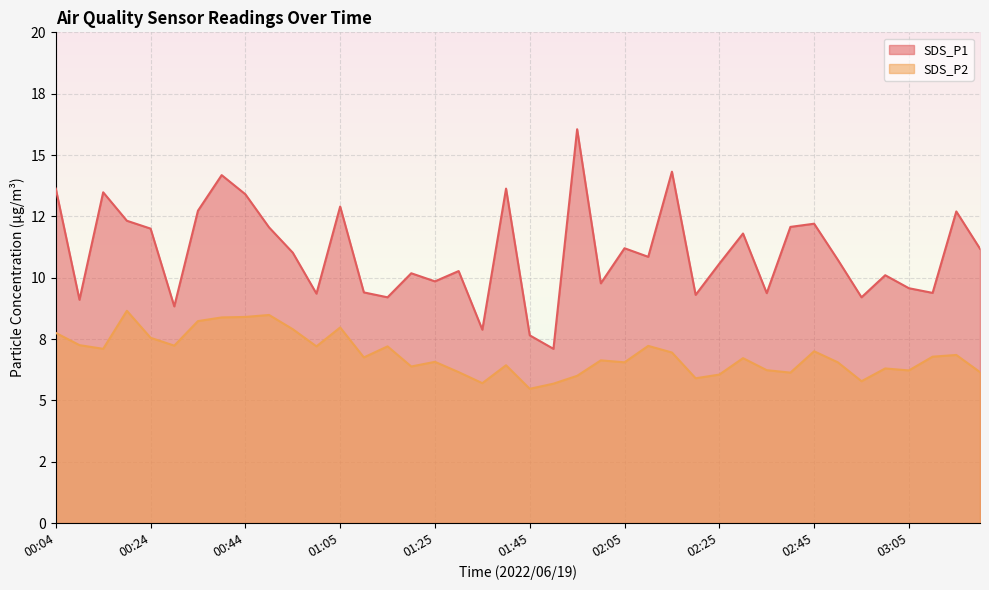

True or false: SDS_P1 and SDS_P2 intersect in this chart.

False